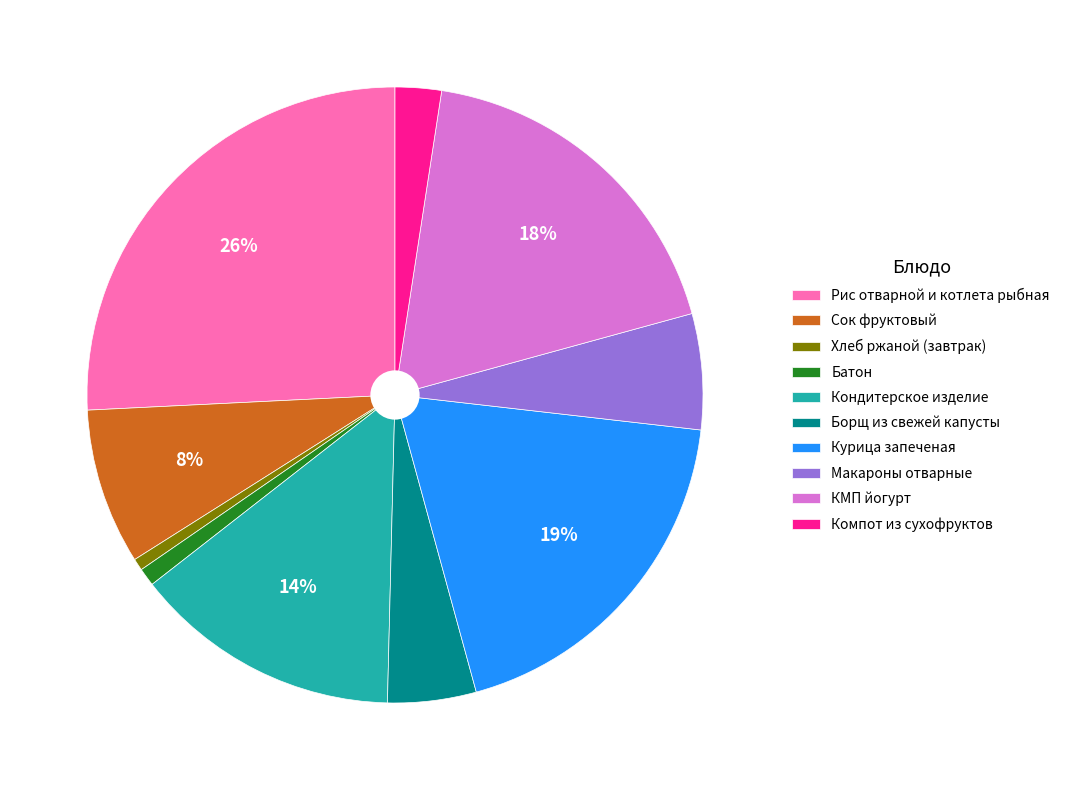

Between КМП йогурт and Батон, which is larger?

КМП йогурт